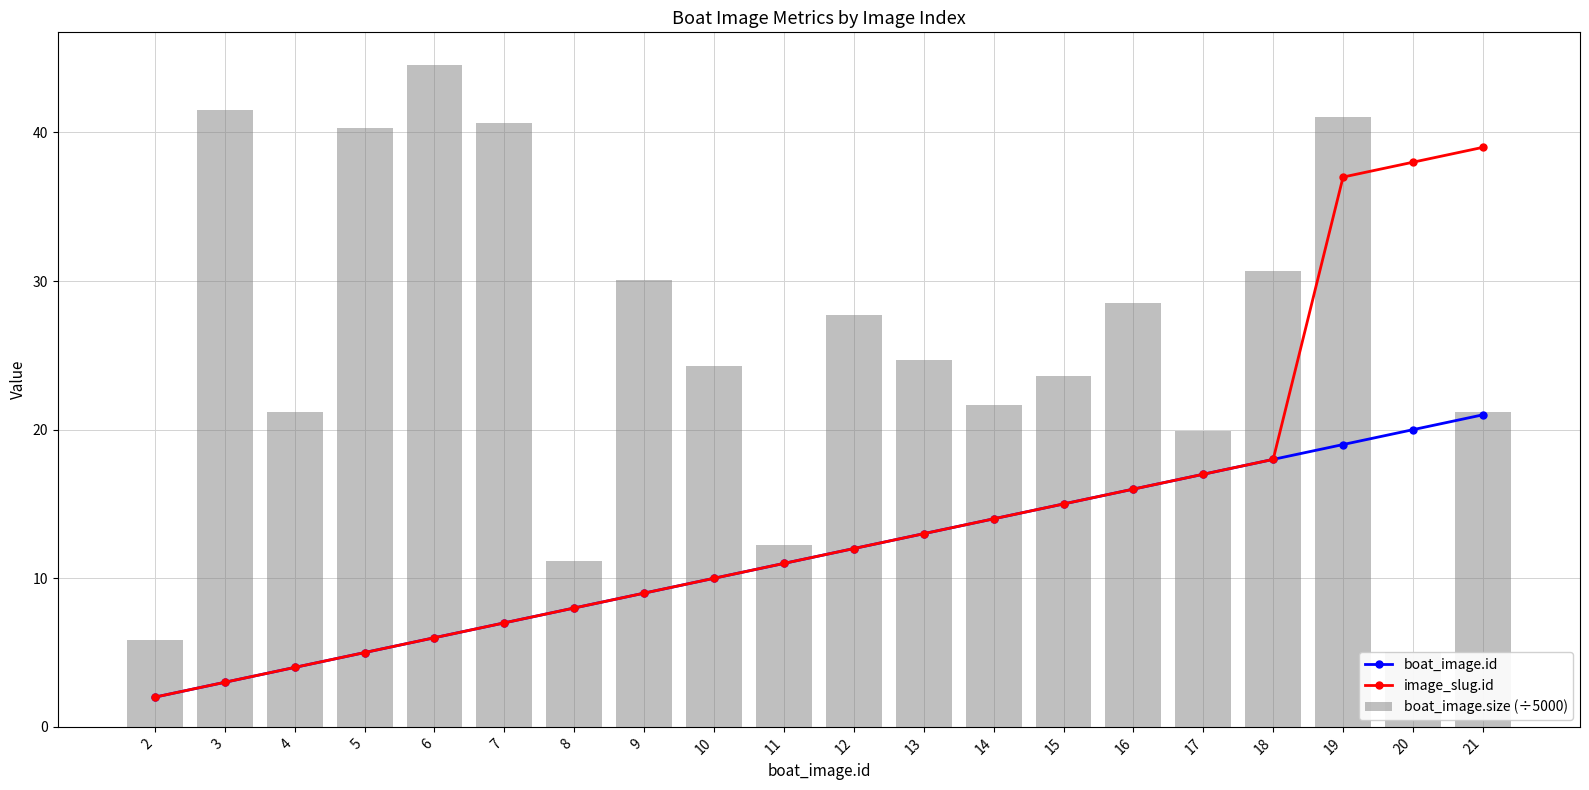

How many categories are shown in the chart?

20